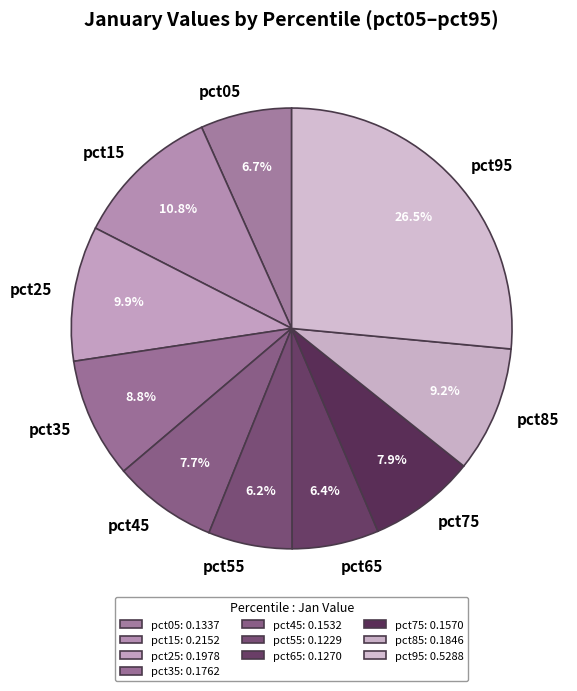

Count the number of slices in the pie.

10